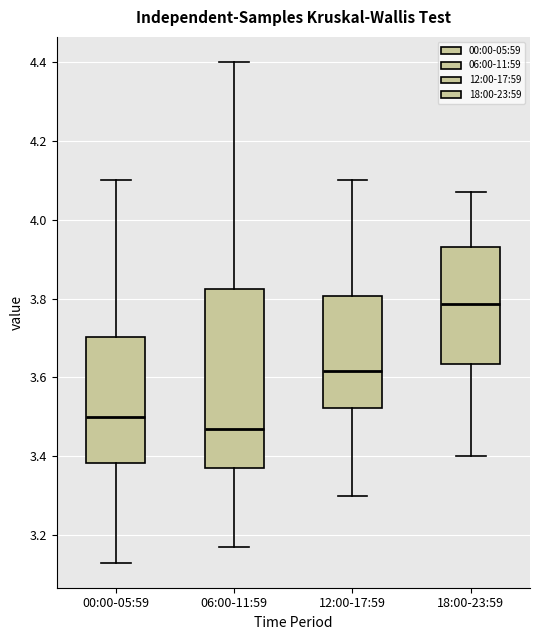

Which box is the tallest, from its lower edge to its upper edge?

06:00-11:59